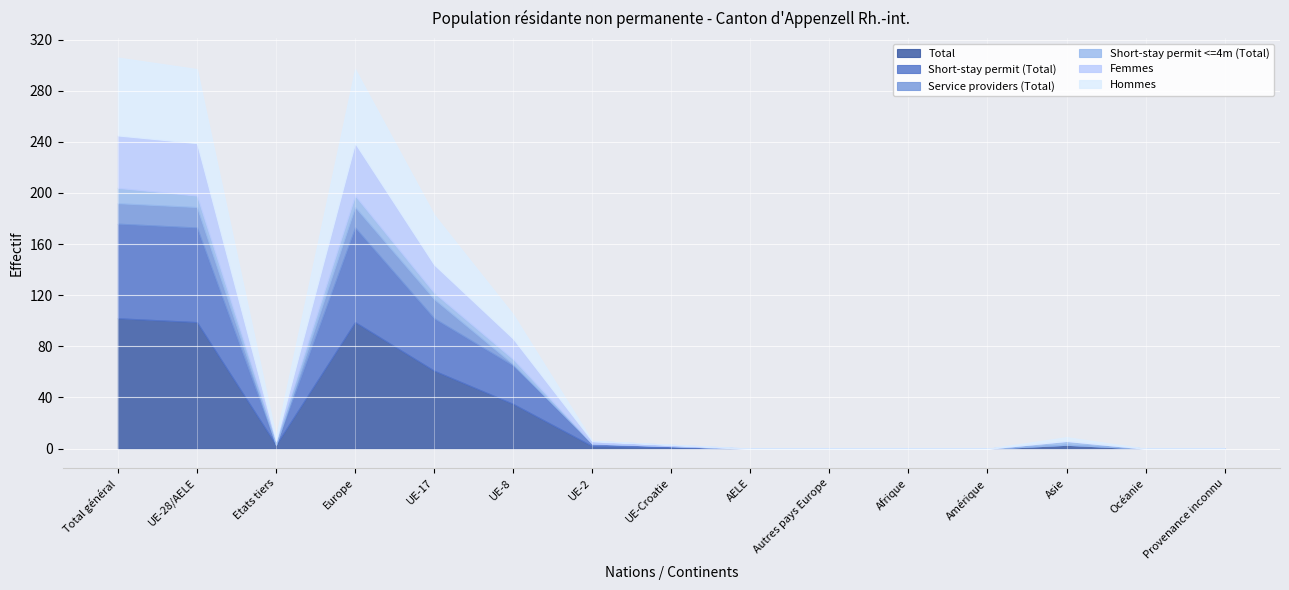

The value of Femmes at Asie is -15. True or false?

False